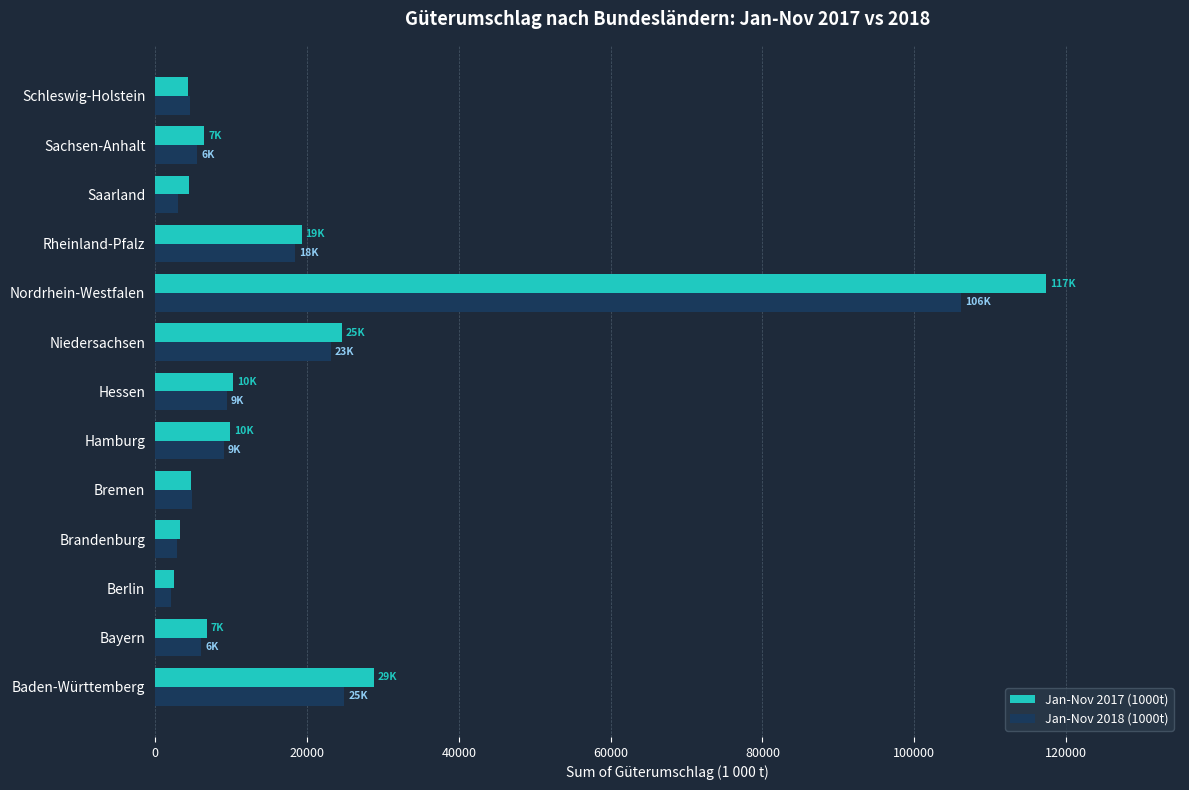

At which label does Jan-Nov 2018 (1000t) reach its peak?

Nordrhein-Westfalen